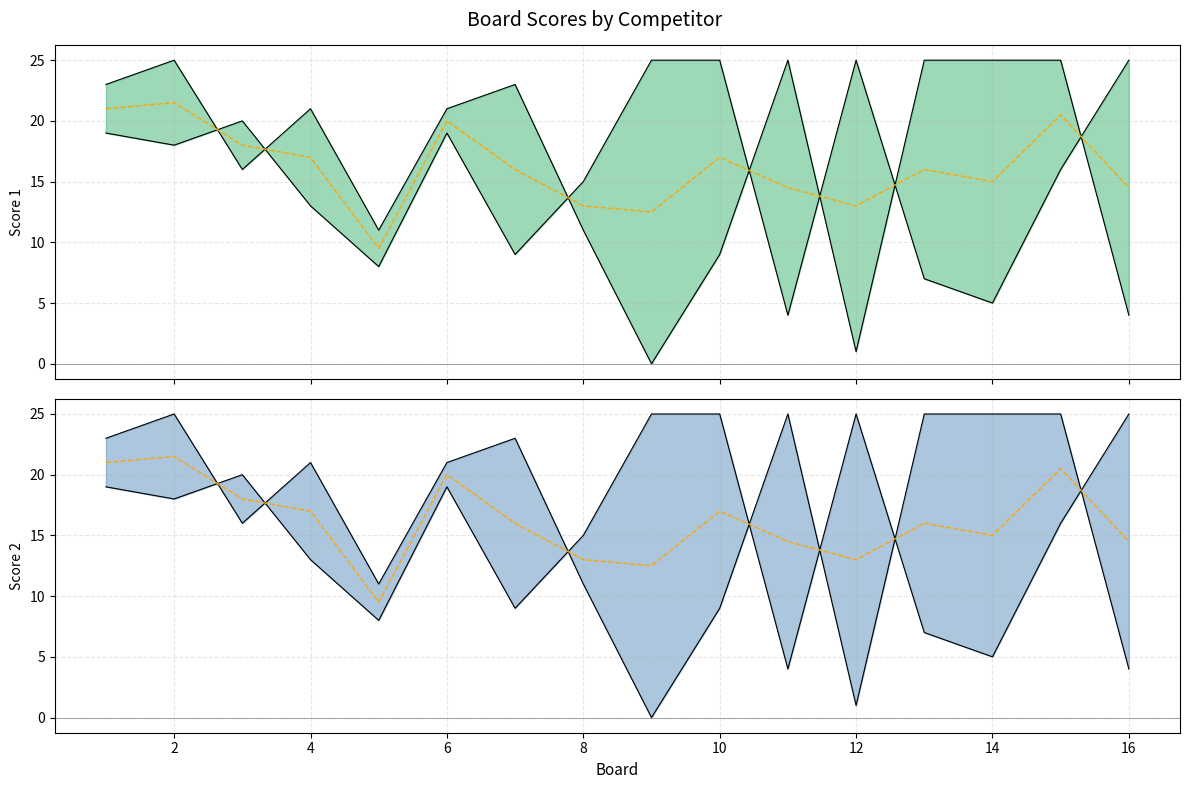

What is the value of the Mid (Score 2) point at the 14th from the left?

15.0